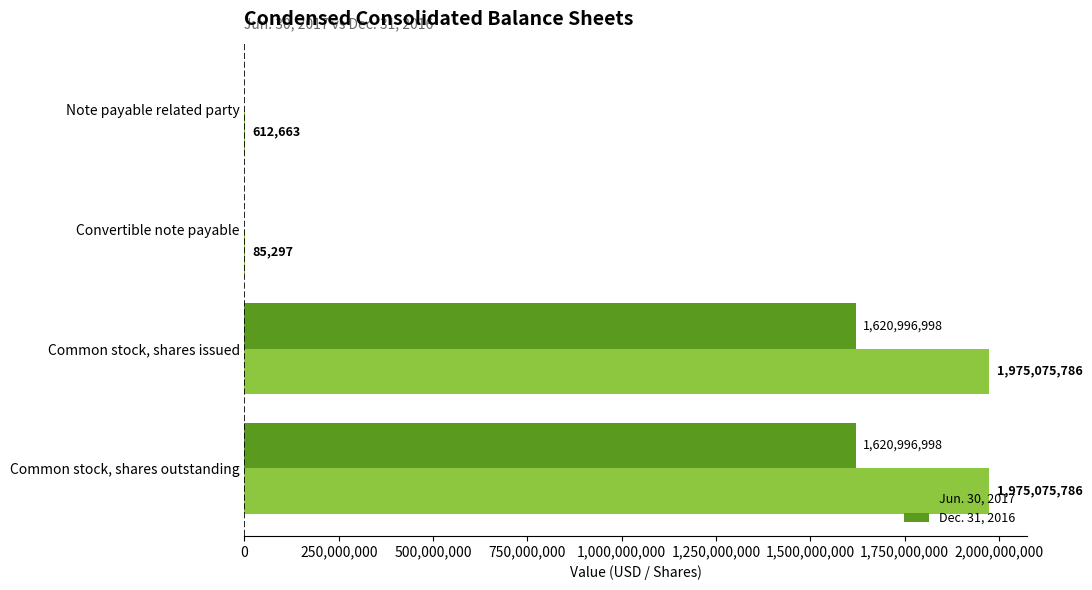

Is it true that Jun. 30, 2017 equals 1975075786 at Common stock, shares outstanding?

True